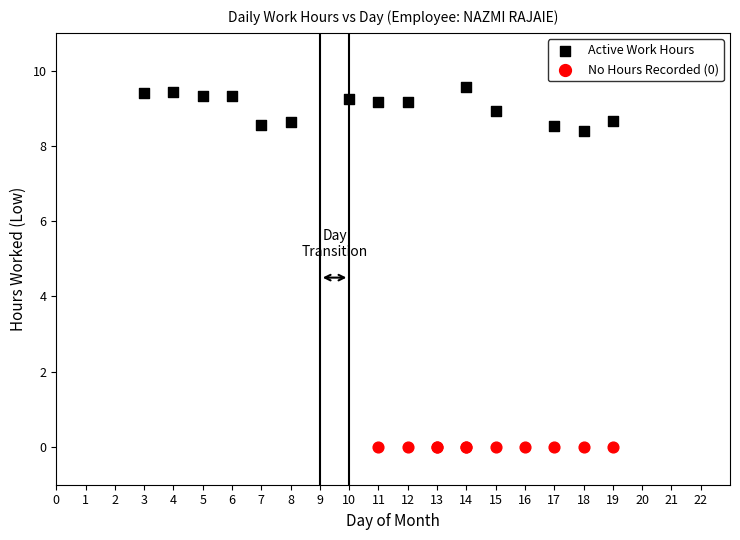

Which series contains the lowest Y value?

No Hours Recorded (0)